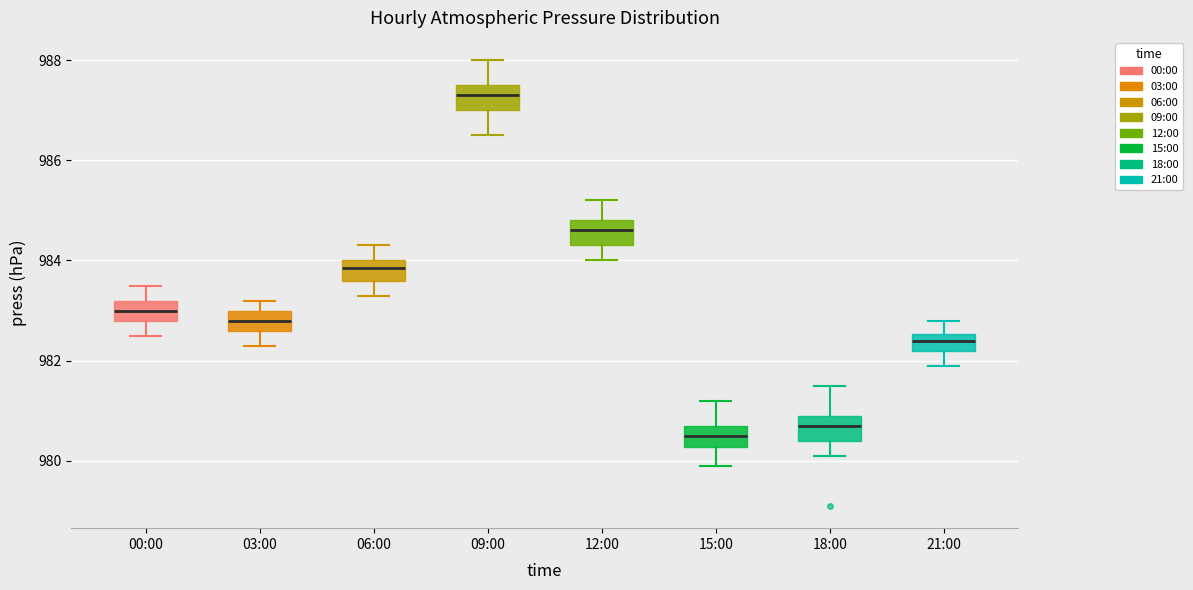

Reading left to right, transcribe this box plot: for each box, give where its median line is, the range the box spans, and where its two whiskers end, as read against the y-axis. The values are not printed on the chart, so give them approximately, as read against the axis.

00:00: median 983.0, box 982.8 to 983.2, whiskers 982.6 to 983.6
03:00: median 982.8, box 982.6 to 983.0, whiskers 982.4 to 983.2
06:00: median 983.8, box 983.6 to 984.0, whiskers 983.4 to 984.4
09:00: median 987.4, box 987.0 to 987.6, whiskers 986.6 to 988.0
12:00: median 984.6, box 984.4 to 984.8, whiskers 984.0 to 985.2
15:00: median 980.6, box 980.2 to 980.8, whiskers 980.0 to 981.2
18:00: median 980.8, box 980.4 to 981.0, whiskers 980.2 to 981.6
21:00: median 982.4, box 982.2 to 982.6, whiskers 982.0 to 982.8